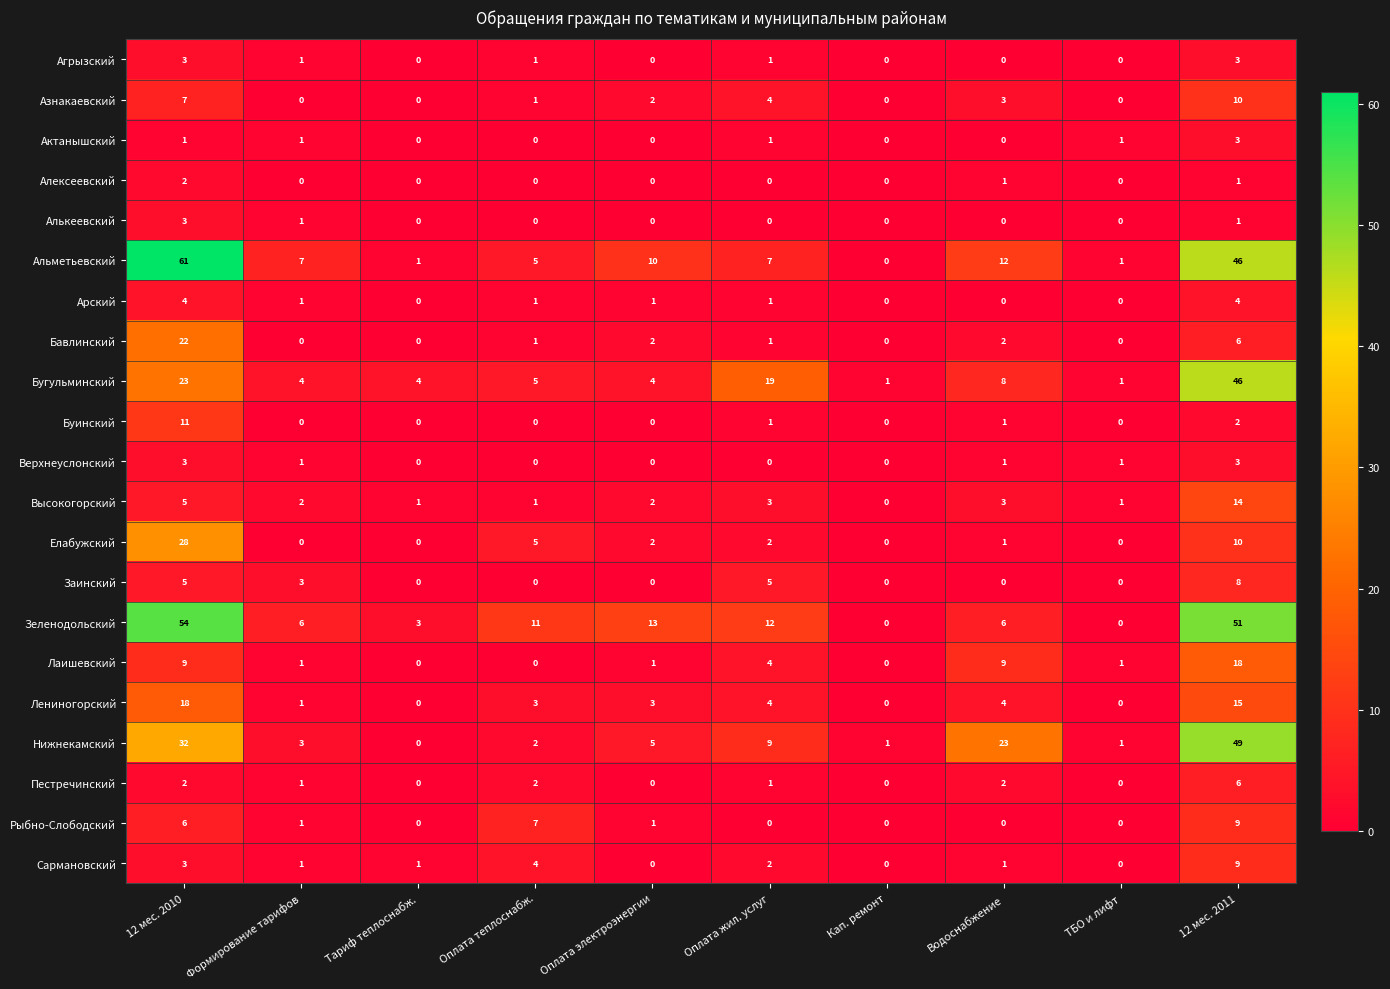

True or false: Алексеевский has a value of 1 at Оплата электроэнергии.

False